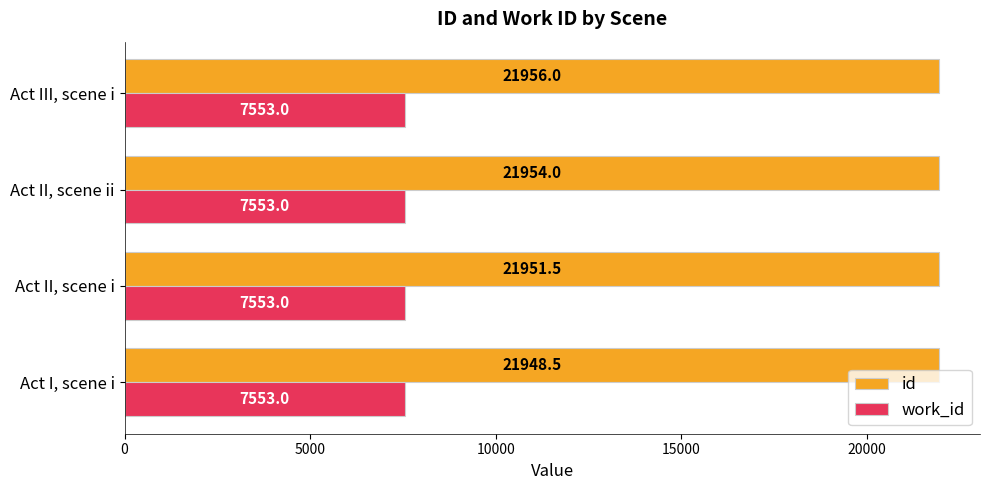

Which series has the largest range (max minus min)?

id